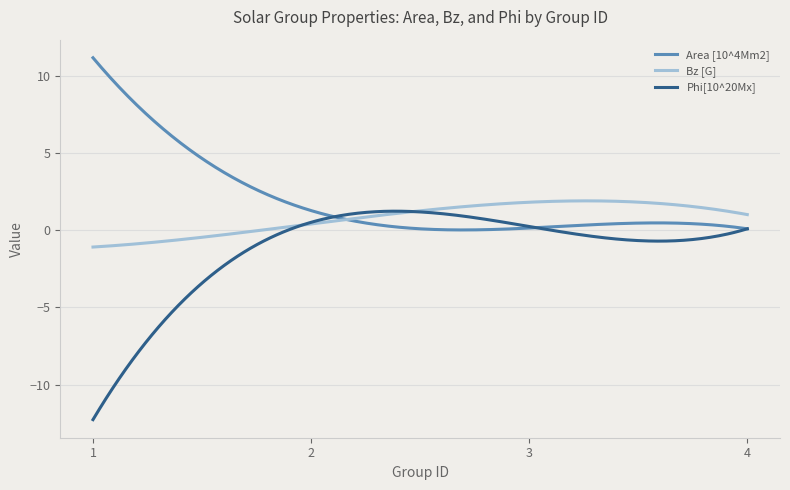

Which series has the largest range (max minus min)?

Phi[10^20Mx]